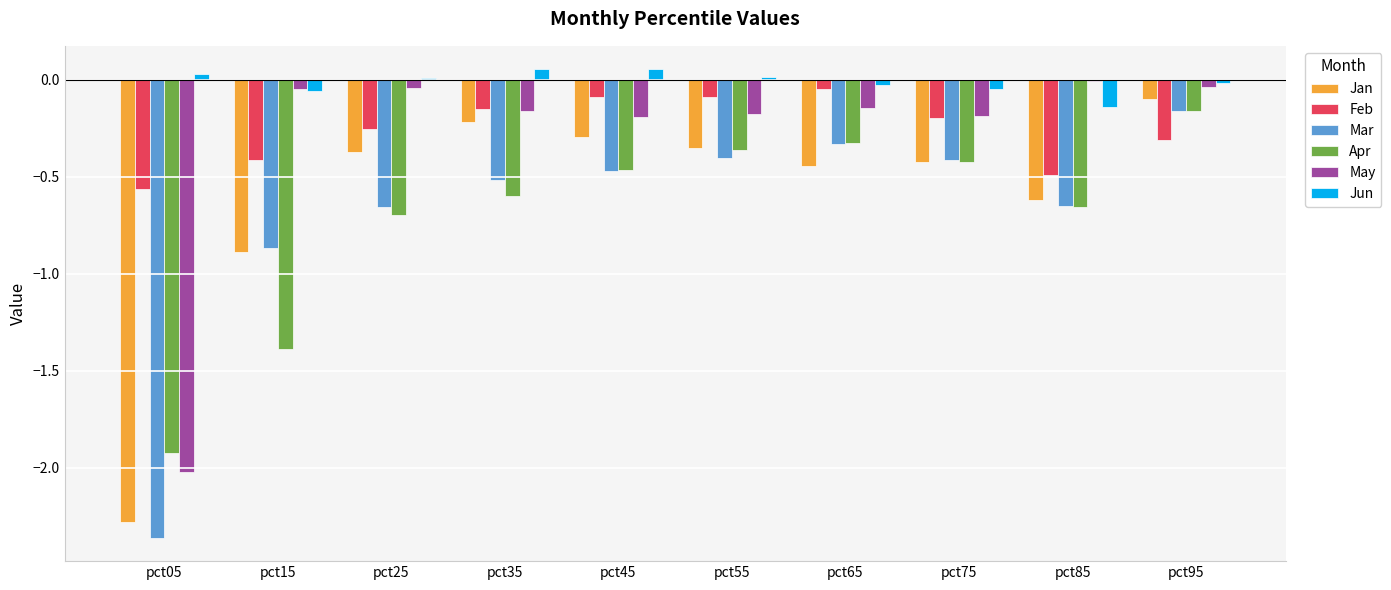

True or false: Jan has a value of -0.4 at pct75.

True